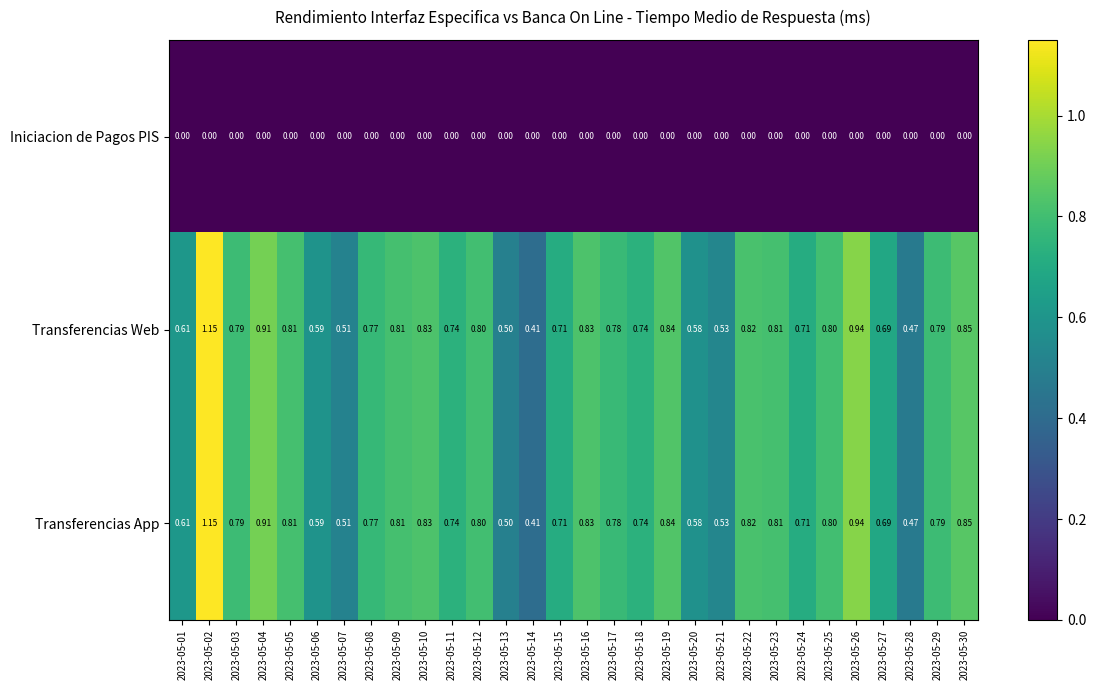

How many categories are shown in the chart?

30